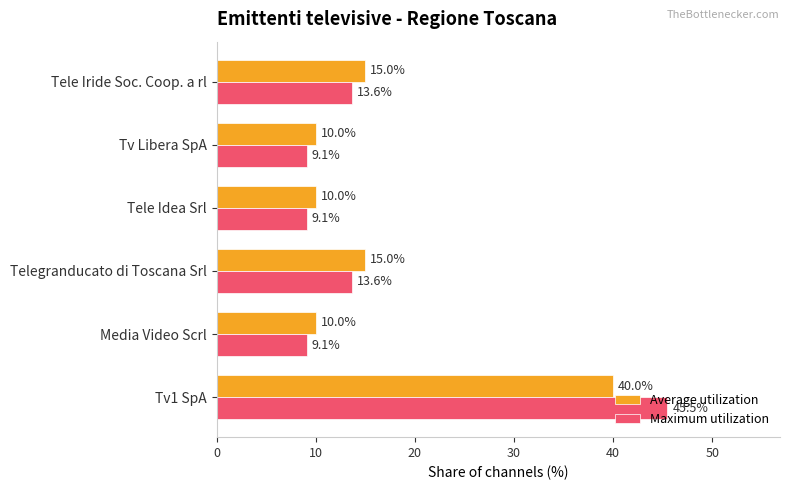

True or false: Average utilization has a value of 17.3 at Tv Libera SpA.

False